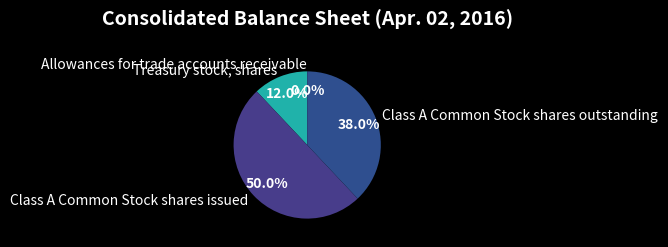

Does Class A Common Stock shares outstanding represent more than half of the total?

No